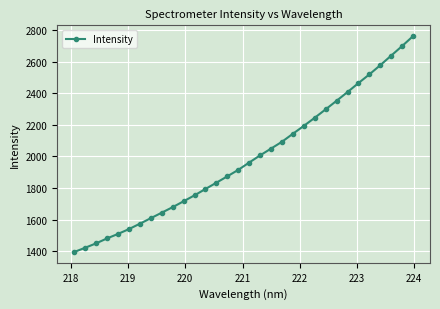

How many lines are shown in the chart?

1